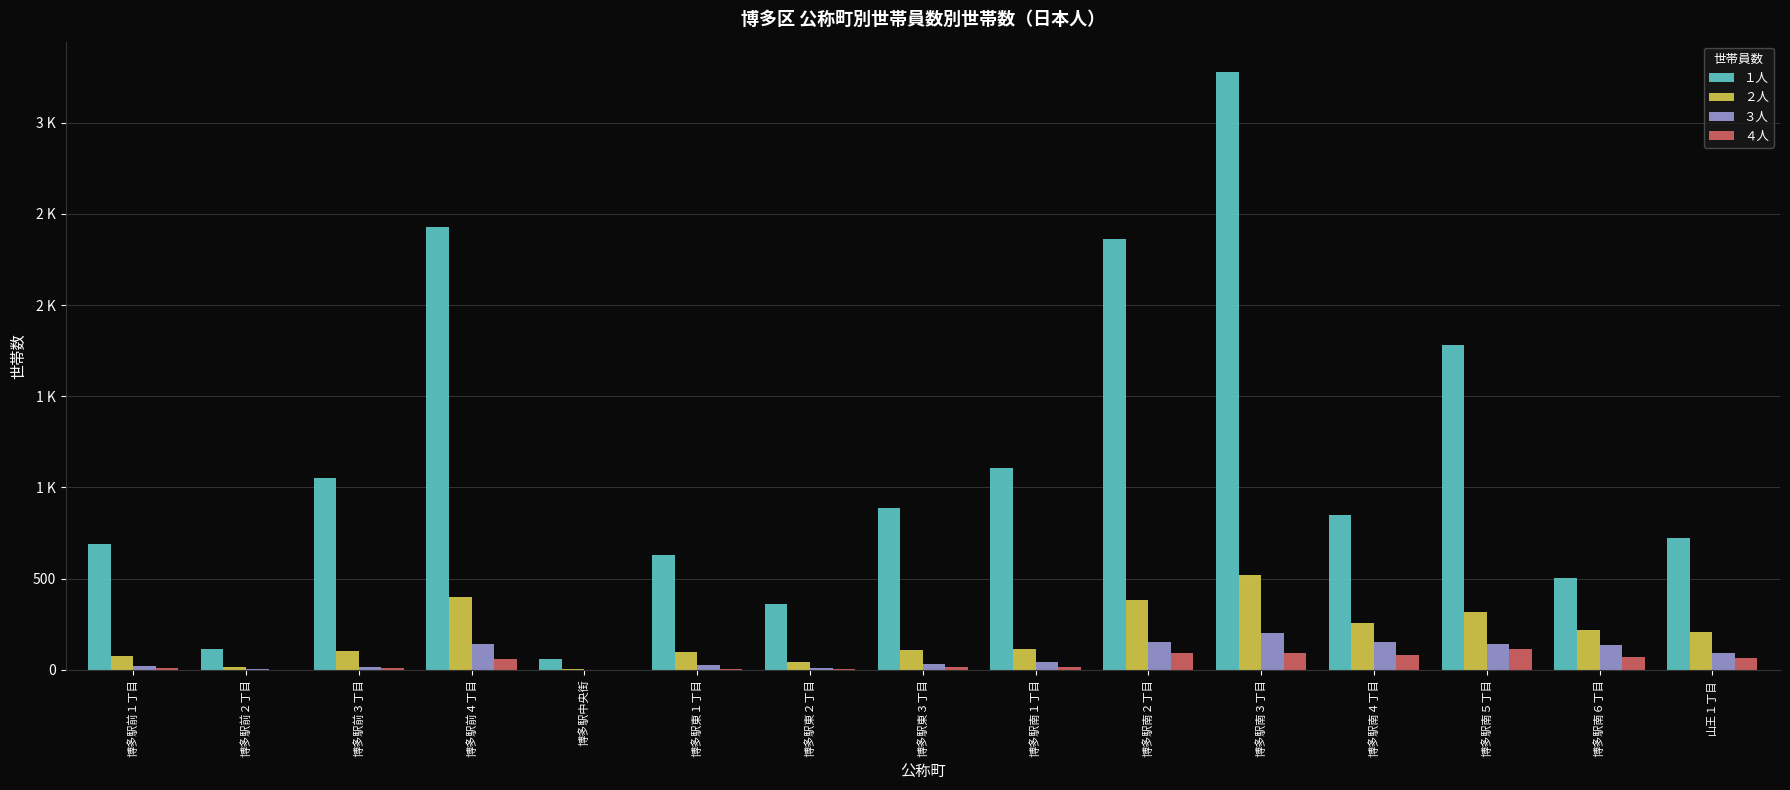

Which has a higher value, 博多駅南２丁目 or 博多駅前４丁目?

博多駅前４丁目